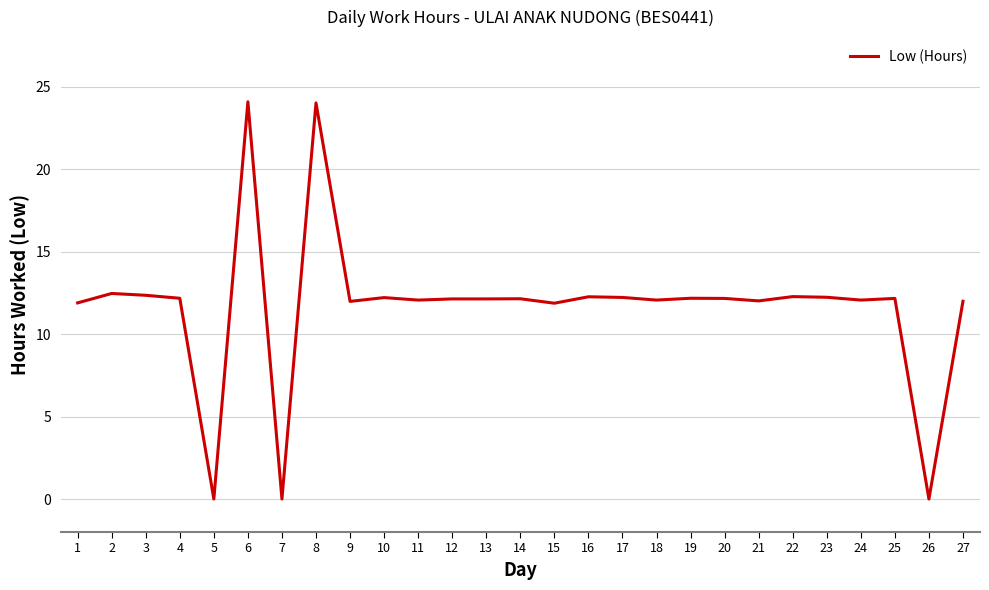

What is the greatest value displayed?

24.1